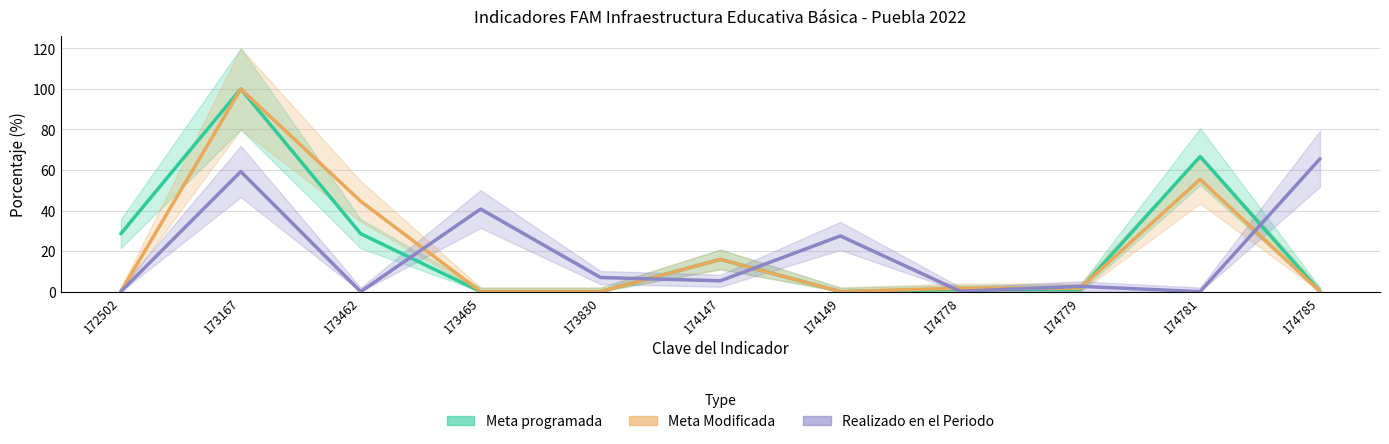

True or false: Meta Modificada and Meta programada cross at least once.

True